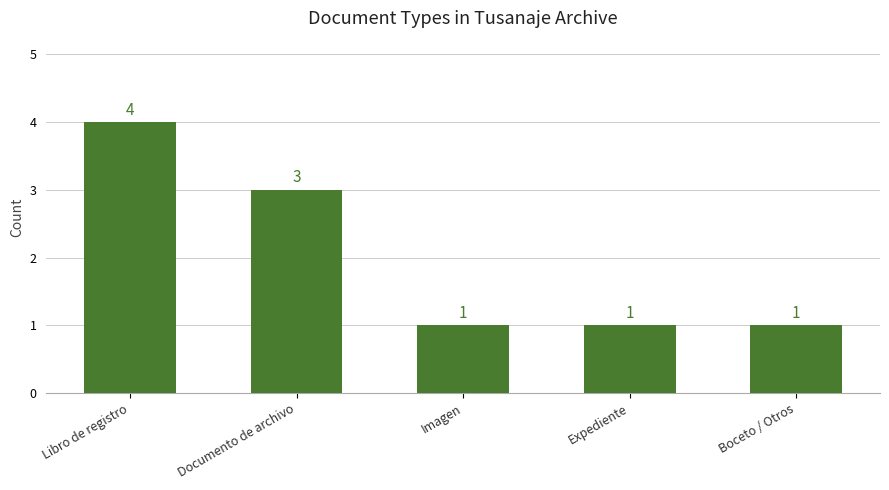

What is the difference between the maximum and minimum values?

3